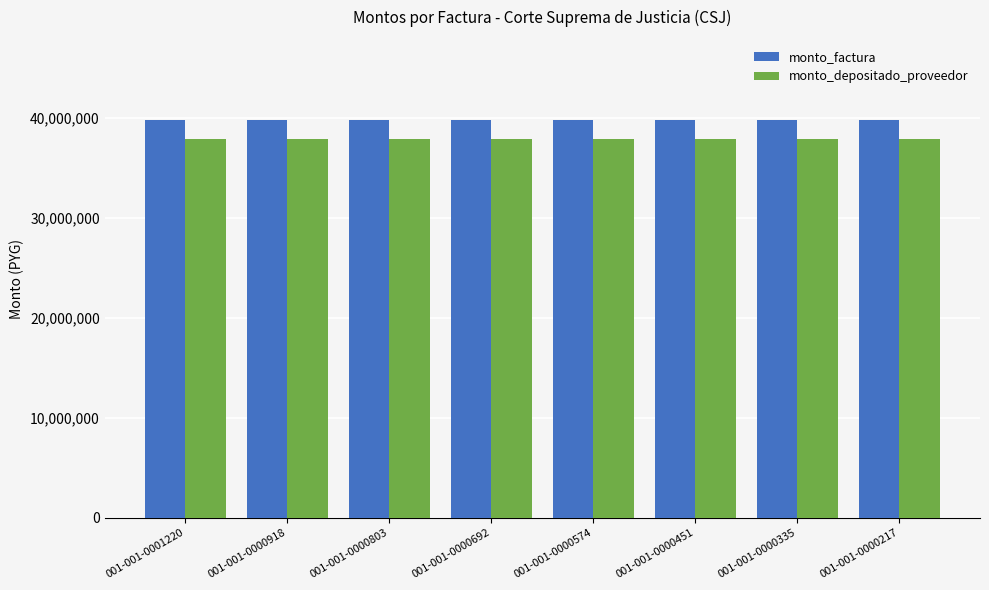

Rank the series by their maximum value, from highest to lowest.

monto_factura, monto_depositado_proveedor